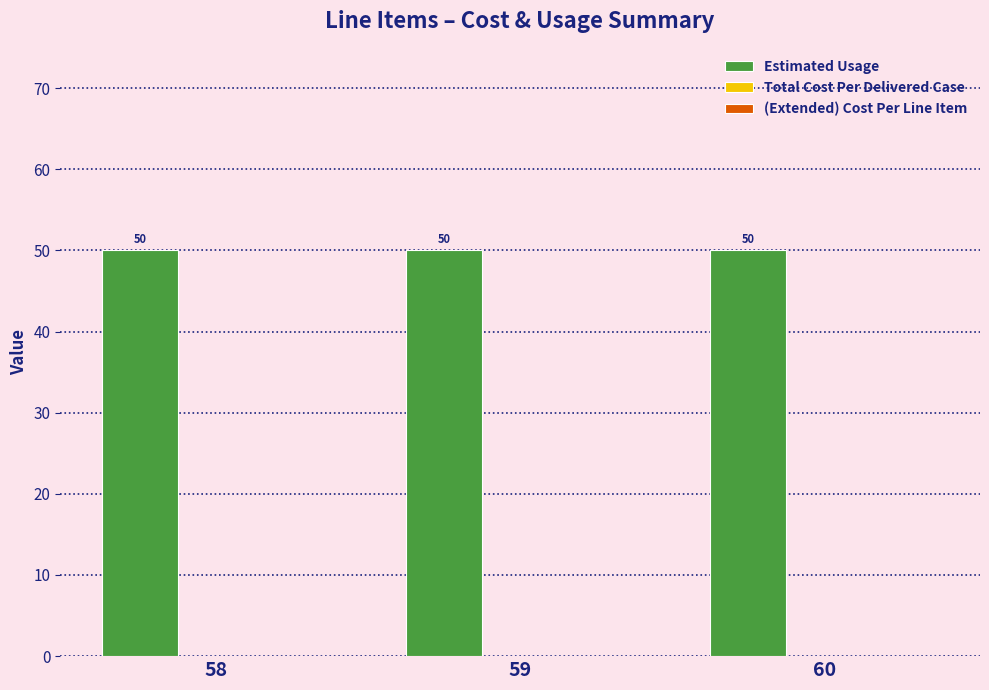

How many groups of bars are there?

3